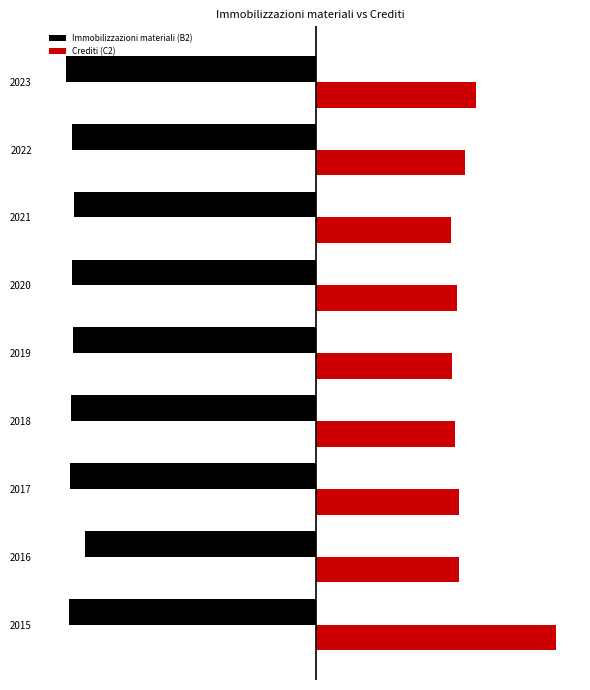

What are all the series names shown in the legend?

Immobilizzazioni materiali (B2), Crediti (C2)